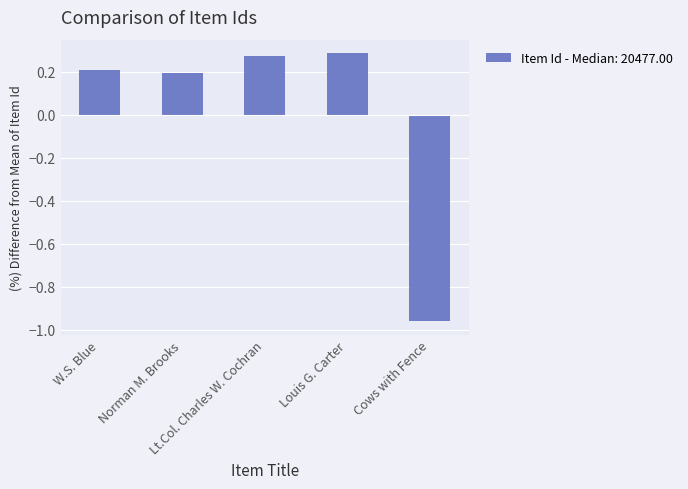

Are the bars horizontal?

No